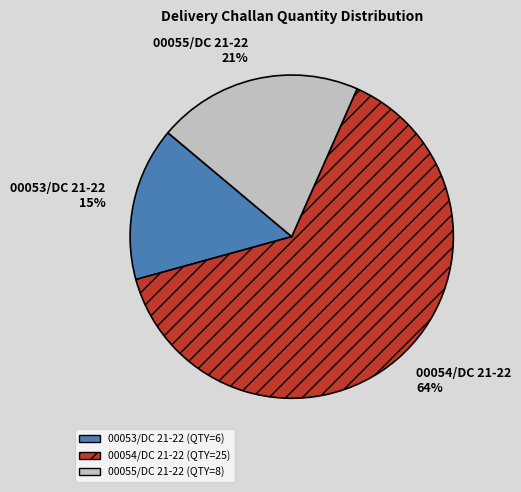

Is it true that 00054/DC 21-22 is 64% of the pie?

True